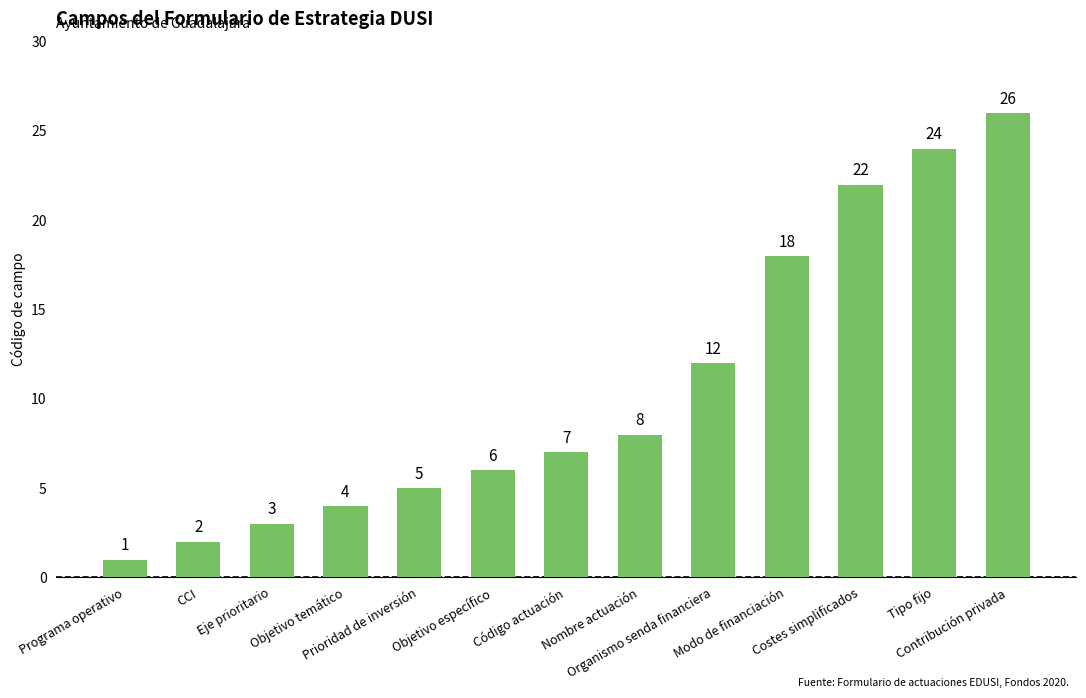

What is the value of the 10th bar from the left?

18